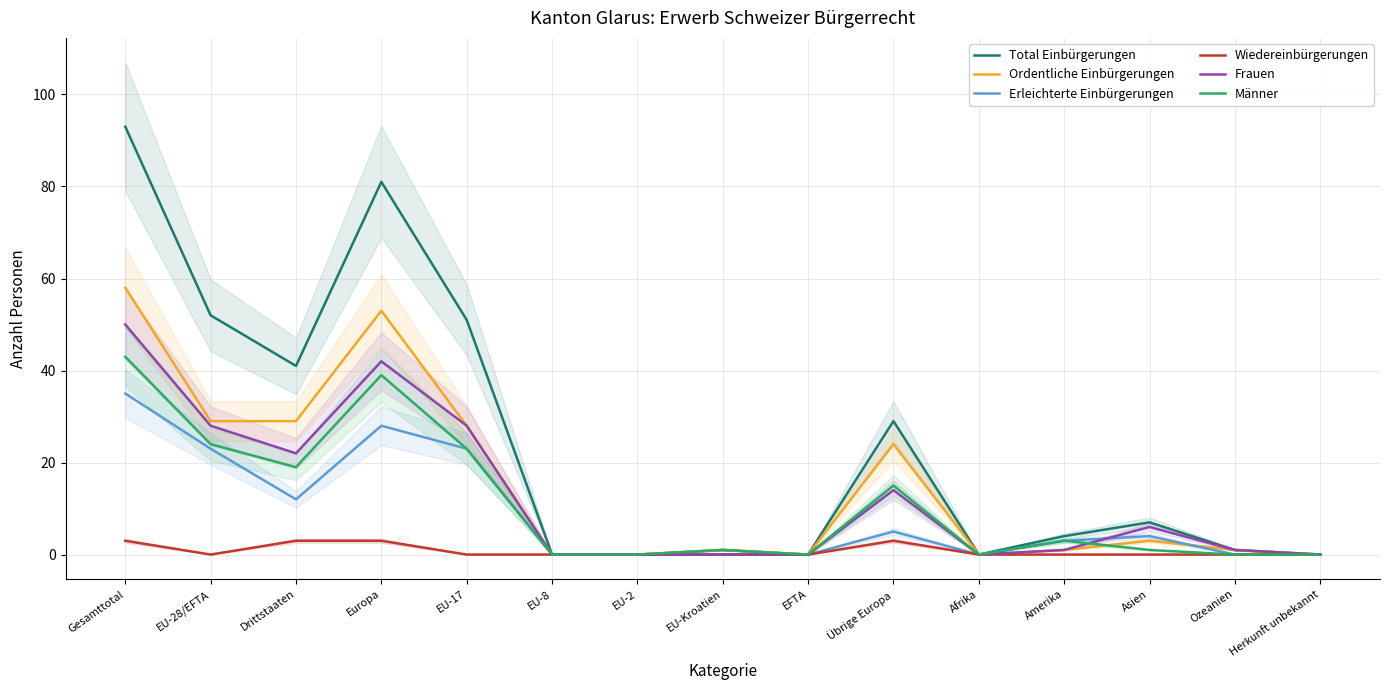

Reading right to left, what are all the values shown in this chart?

Total Einbürgerungen: Herkunft unbekannt=0	Ozeanien=1	Asien=7	Amerika=4	Afrika=0	Übrige Europa=29	EFTA=0	EU-Kroatien=1	EU-2=0	EU-8=0	EU-17=51	Europa=81	Drittstaaten=41	EU-28/EFTA=52	Gesamttotal=93
Ordentliche Einbürgerungen: Herkunft unbekannt=0	Ozeanien=1	Asien=3	Amerika=1	Afrika=0	Übrige Europa=24	EFTA=0	EU-Kroatien=1	EU-2=0	EU-8=0	EU-17=28	Europa=53	Drittstaaten=29	EU-28/EFTA=29	Gesamttotal=58
Erleichterte Einbürgerungen: Herkunft unbekannt=0	Ozeanien=0	Asien=4	Amerika=3	Afrika=0	Übrige Europa=5	EFTA=0	EU-Kroatien=0	EU-2=0	EU-8=0	EU-17=23	Europa=28	Drittstaaten=12	EU-28/EFTA=23	Gesamttotal=35
Wiedereinbürgerungen: Herkunft unbekannt=0	Ozeanien=0	Asien=0	Amerika=0	Afrika=0	Übrige Europa=3	EFTA=0	EU-Kroatien=0	EU-2=0	EU-8=0	EU-17=0	Europa=3	Drittstaaten=3	EU-28/EFTA=0	Gesamttotal=3
Frauen: Herkunft unbekannt=0	Ozeanien=1	Asien=6	Amerika=1	Afrika=0	Übrige Europa=14	EFTA=0	EU-Kroatien=0	EU-2=0	EU-8=0	EU-17=28	Europa=42	Drittstaaten=22	EU-28/EFTA=28	Gesamttotal=50
Männer: Herkunft unbekannt=0	Ozeanien=0	Asien=1	Amerika=3	Afrika=0	Übrige Europa=15	EFTA=0	EU-Kroatien=1	EU-2=0	EU-8=0	EU-17=23	Europa=39	Drittstaaten=19	EU-28/EFTA=24	Gesamttotal=43